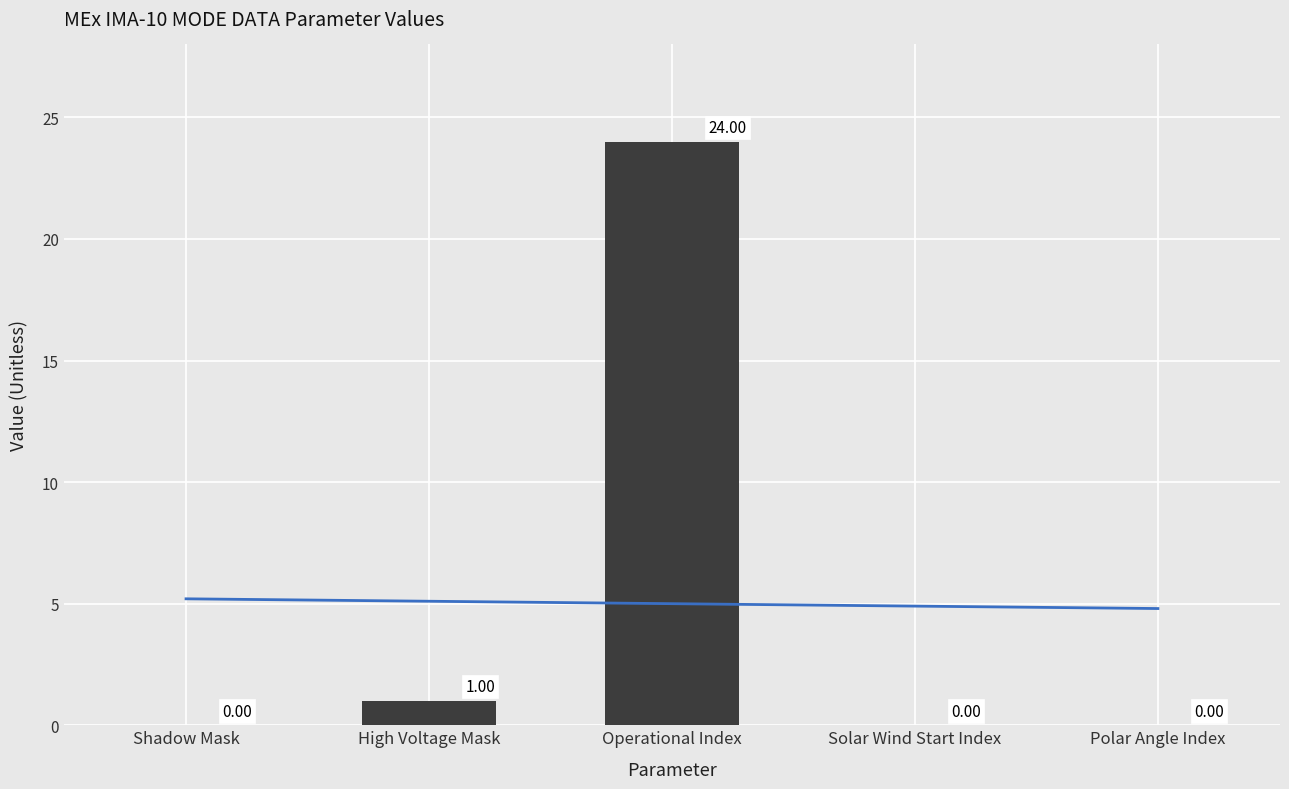

List the series in order of their peak value, highest first.

Count, Trend